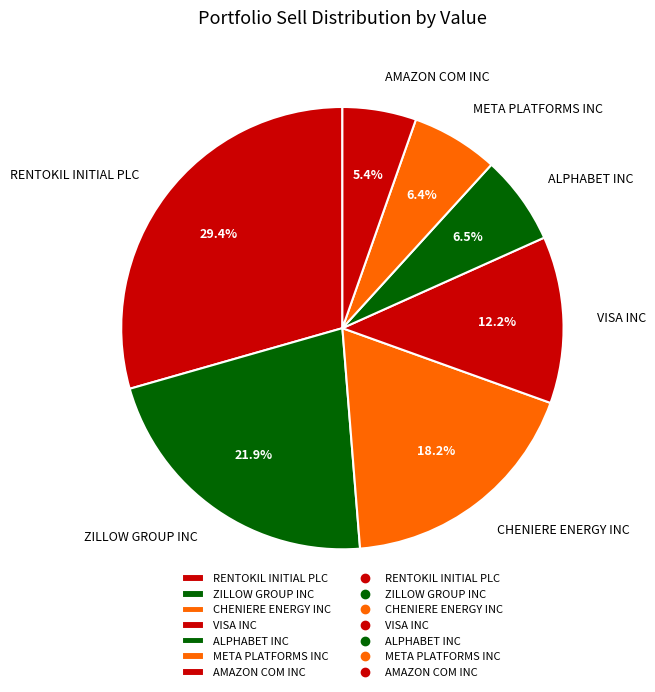

To the nearest percent, what is the difference between the ALPHABET INC and AMAZON COM INC slice percentages?

1%